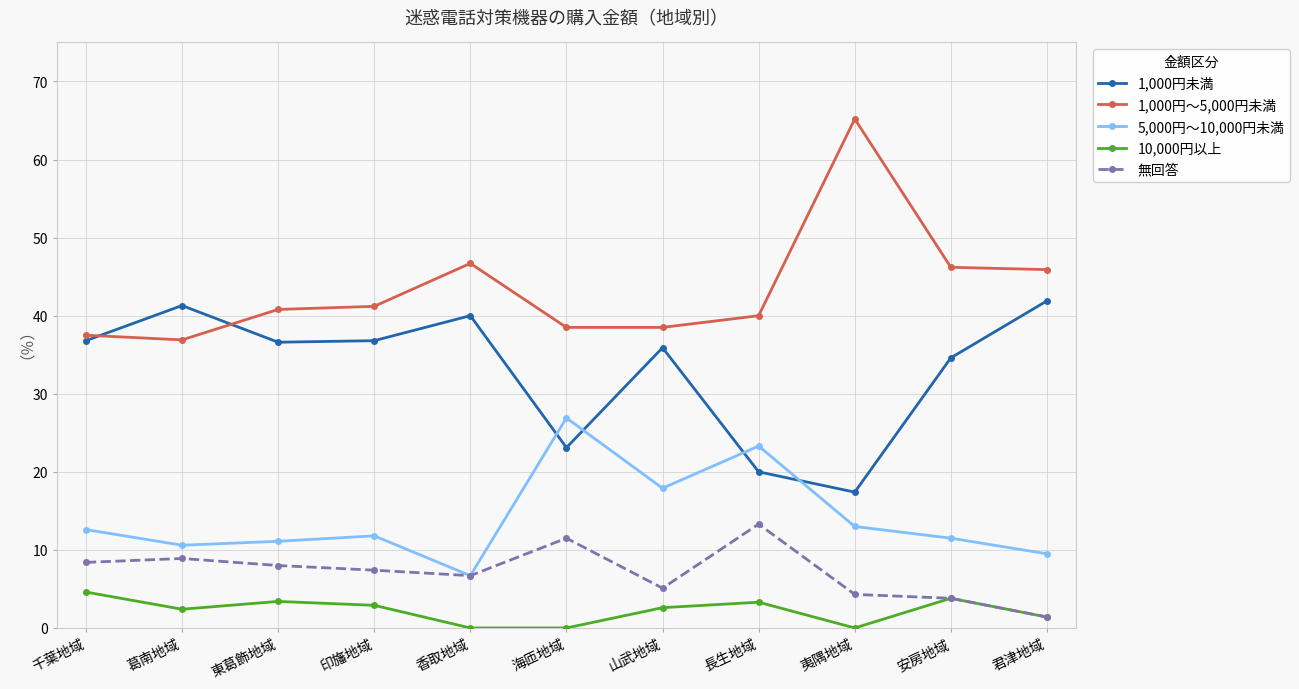

How many lines are shown in the chart?

5